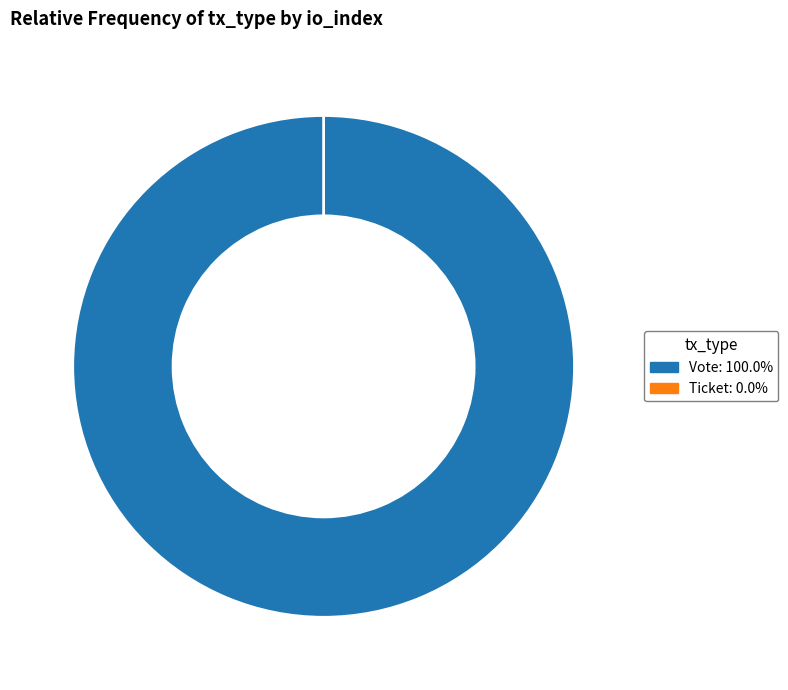

Is it true that Vote is 100% of the pie?

True